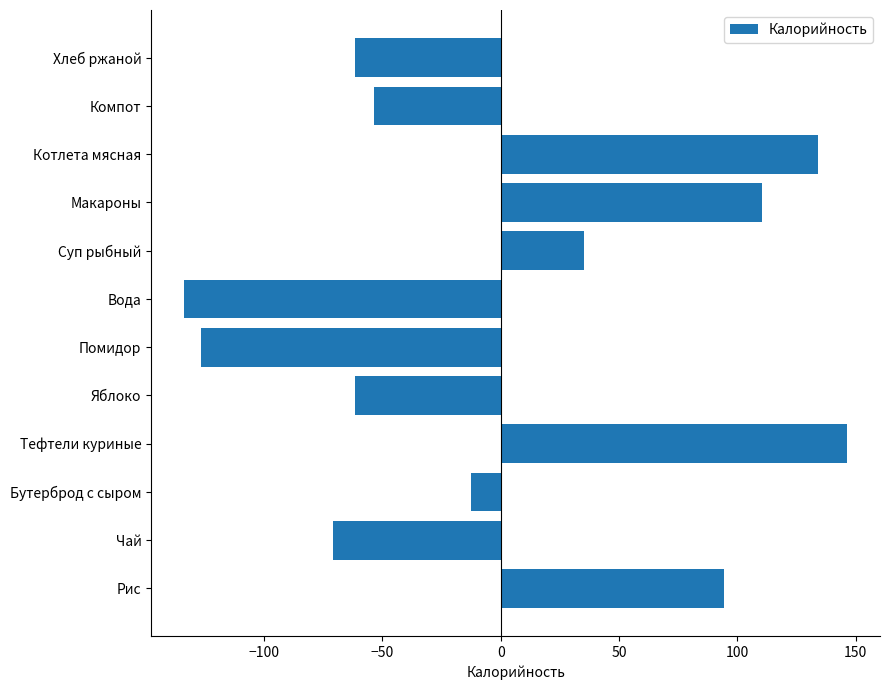

What is the difference between the maximum and minimum values?

280.0